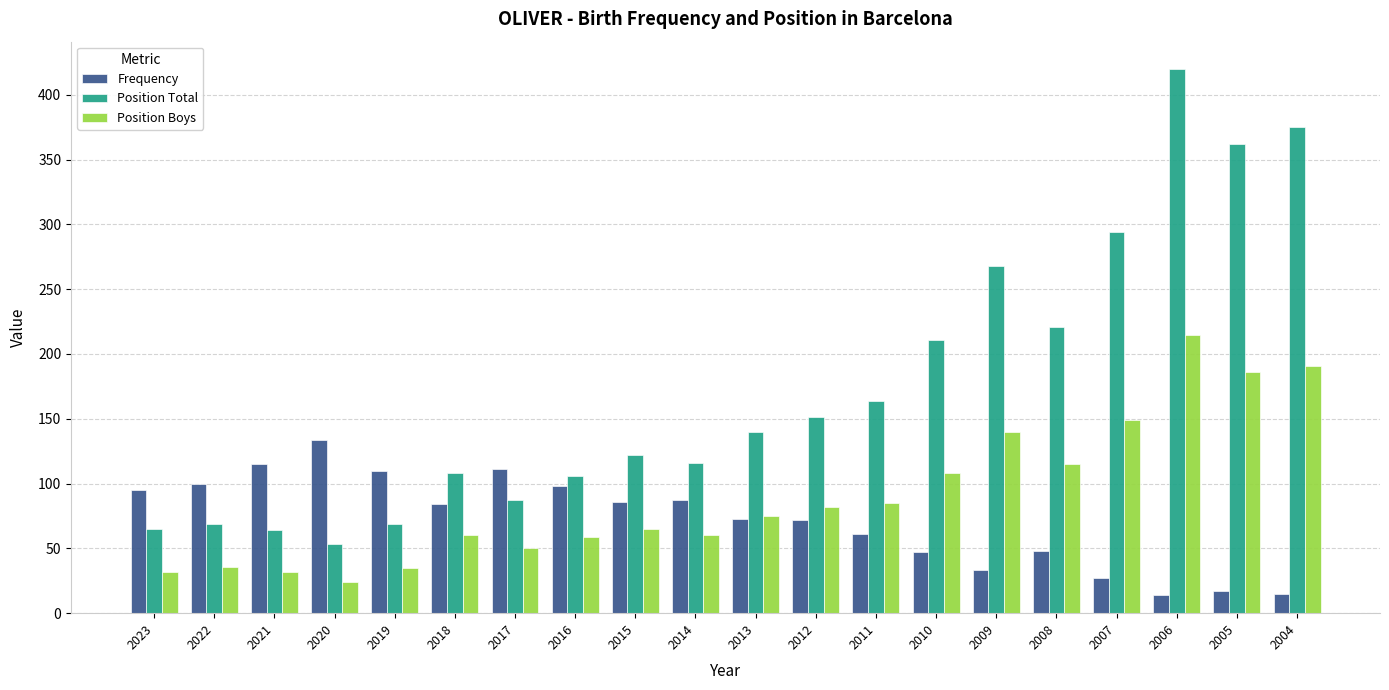

List the series in order of their peak value, highest first.

Position Total, Position Boys, Frequency